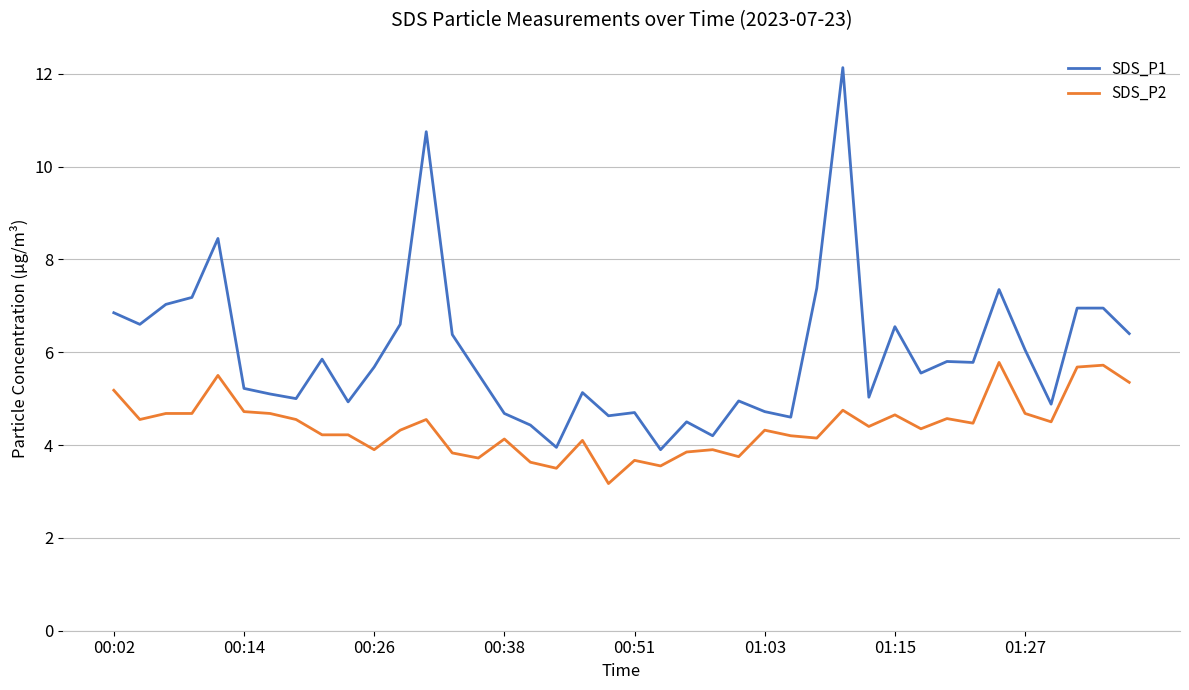

What is the difference between the maximum and minimum values in the SDS_P1 series?

8.2